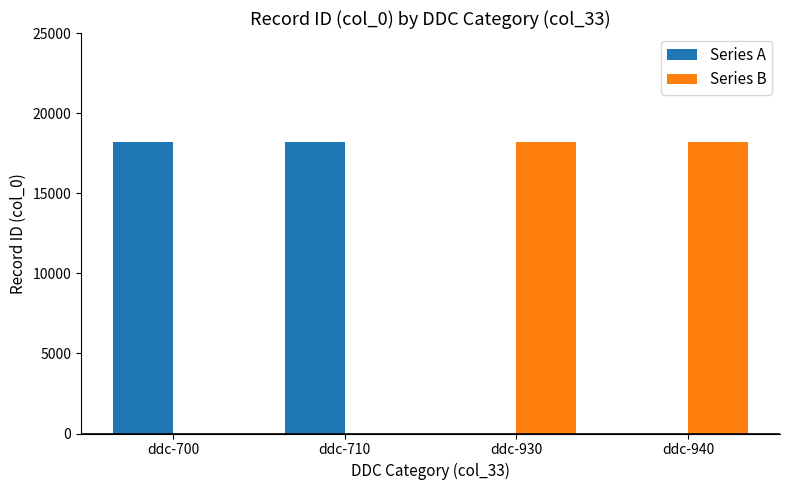

What is the maximum value for Series A?

18204